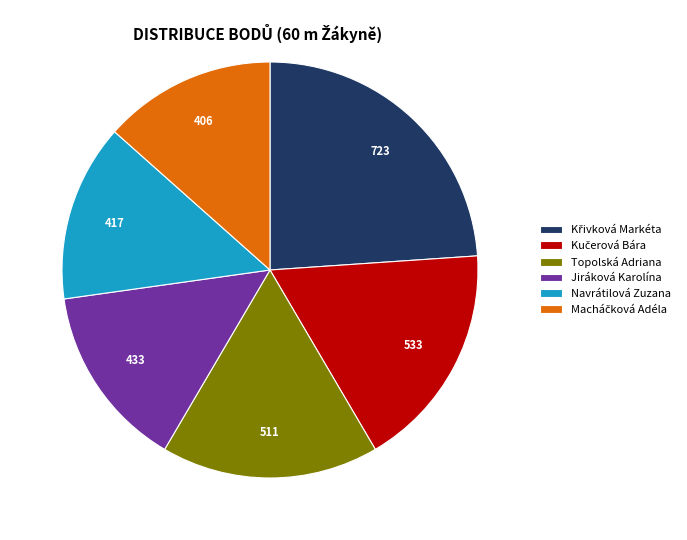

How many segments does this pie chart have?

6